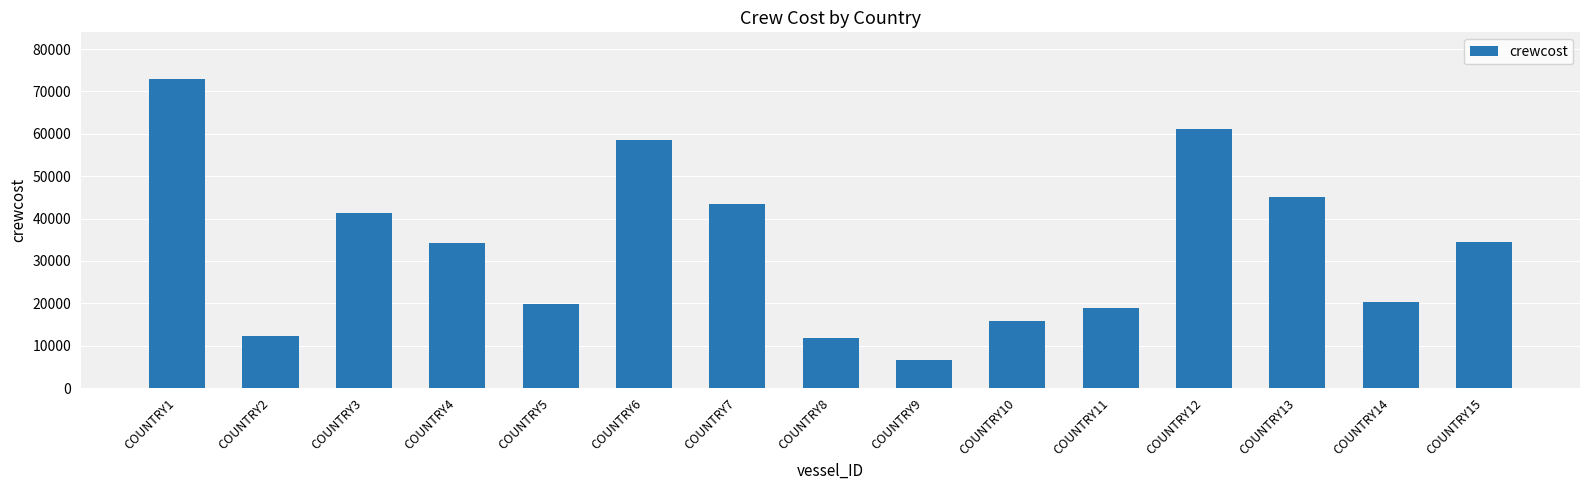

At which label is the value closest to 39794?

COUNTRY3